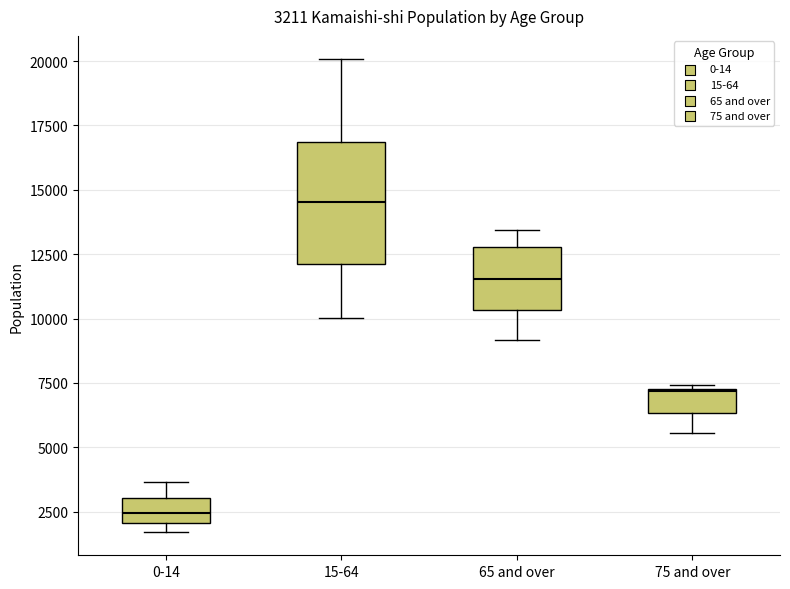

Which box has the lowest median line?

0-14